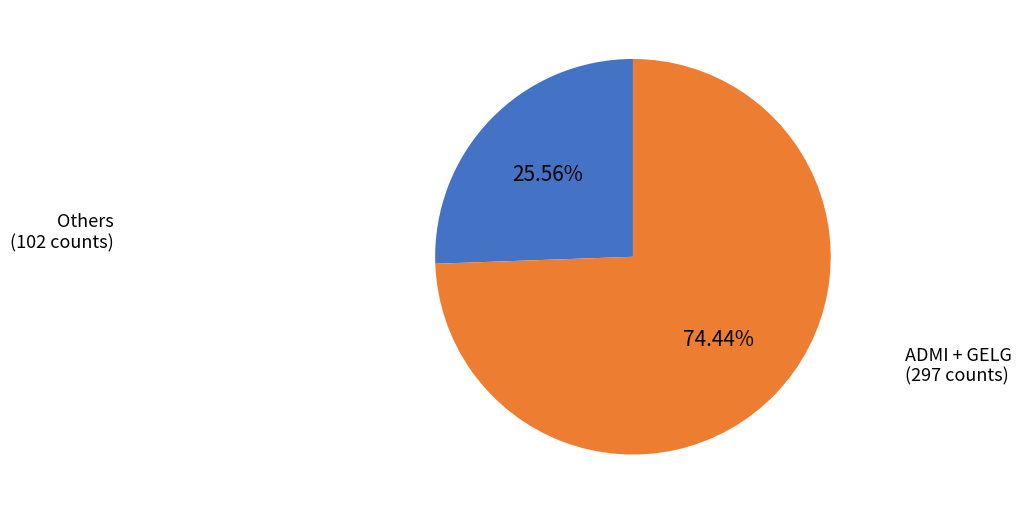

Is there any slice that represents more than half of the pie?

Yes